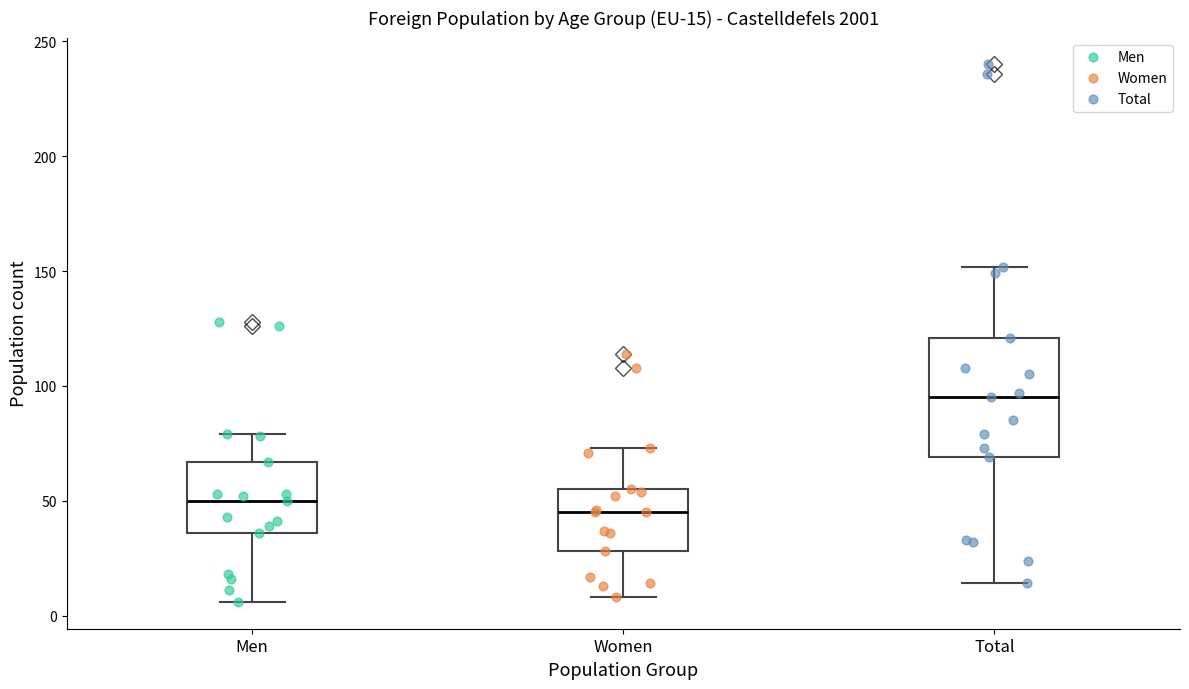

Comparing the boxes themselves (not the whiskers), which one is the tallest?

Total